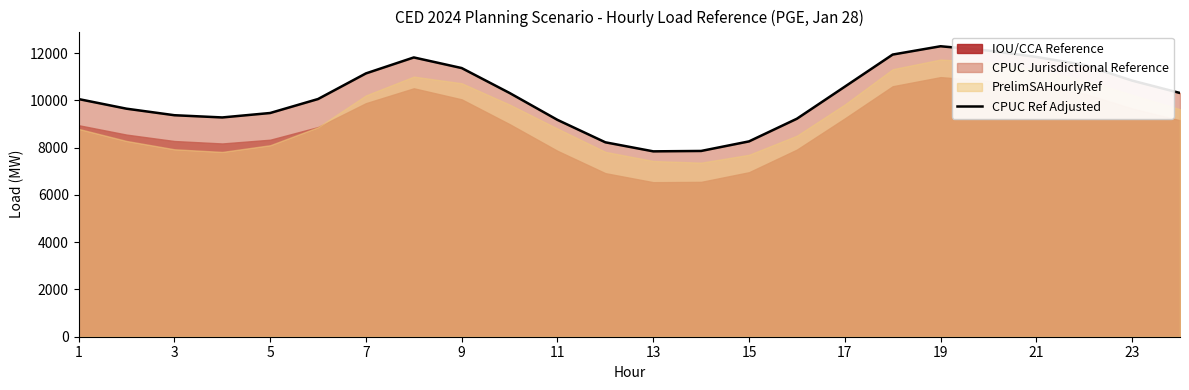

The value of CPUC Ref Adjusted at 1 is 17384.7. True or false?

False